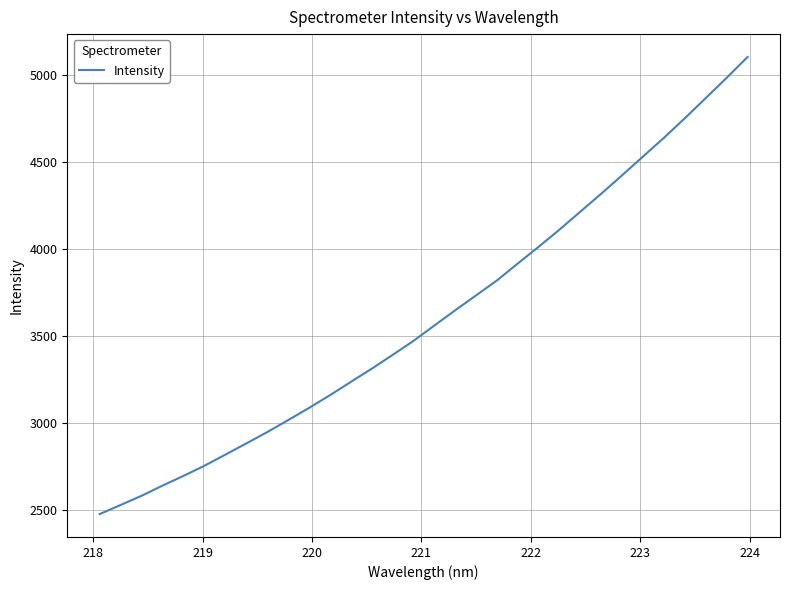

What is the greatest value displayed?

5102.1